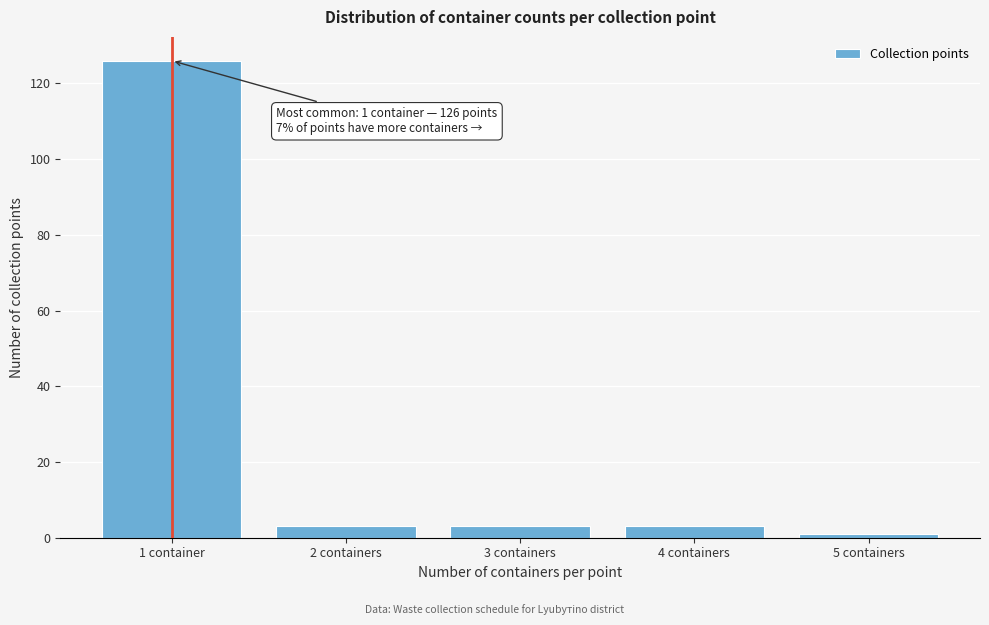

Reading left to right, transcribe all the data shown in this chart.

1 container=126	2 containers=3	3 containers=3	4 containers=3	5 containers=1